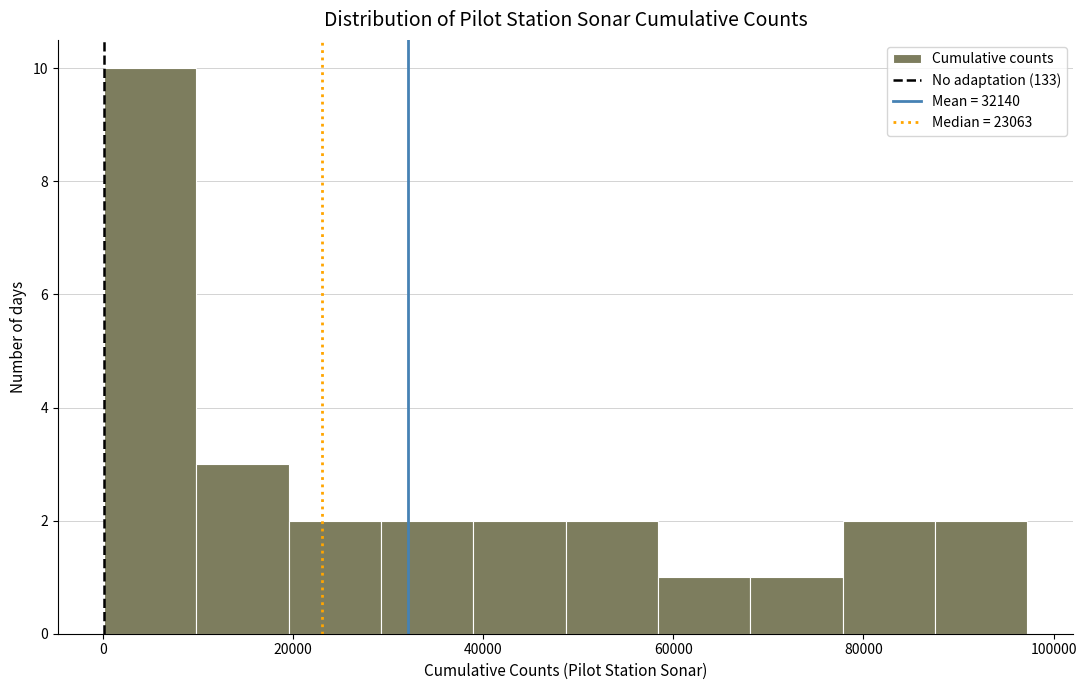

Reading left to right, transcribe this chart: for each bar, give the range it covers on the x-axis and its height. Neither the bar edges nor the heights are printed on the chart, so give them approximately, as read against the axes.

0 to 10000: 10
10000 to 20000: 3
20000 to 30000: 2
30000 to 38000: 2
38000 to 48000: 2
48000 to 58000: 2
58000 to 68000: 1
68000 to 78000: 1
78000 to 88000: 2
88000 to 98000: 2